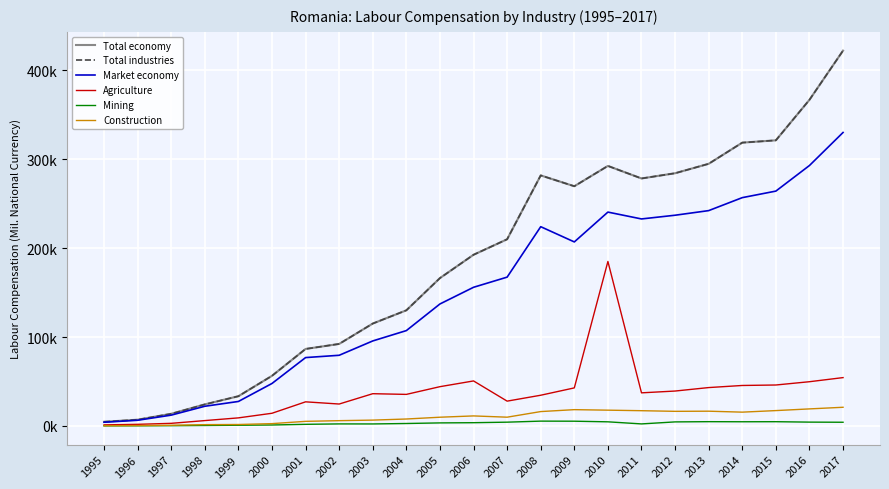

What is the highest value of the Total economy series?

422293.8